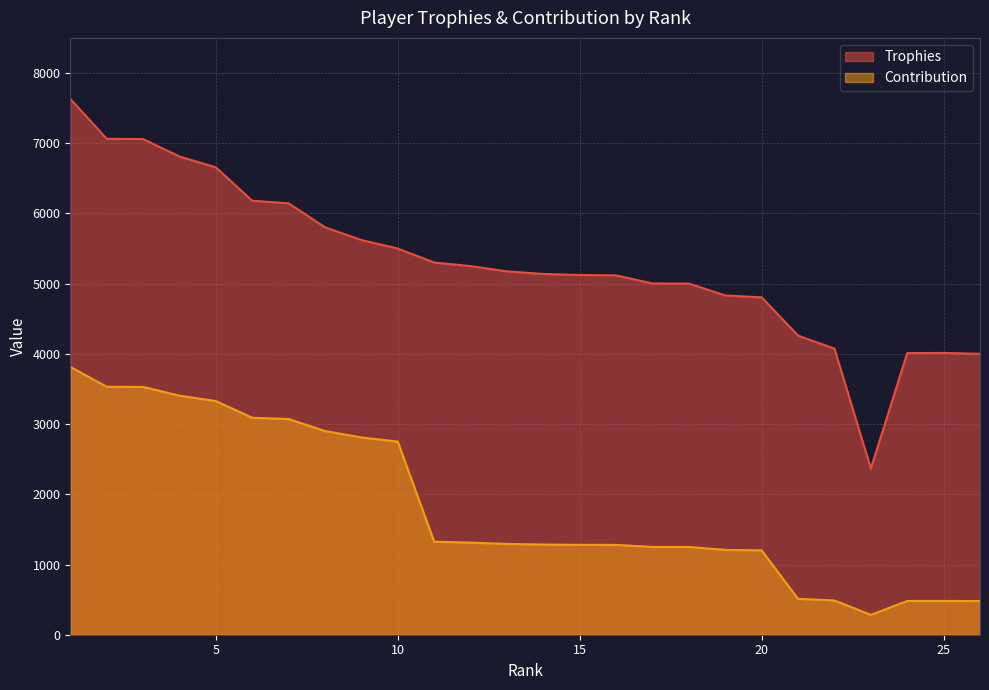

True or false: Contribution and Trophies cross at least once.

False